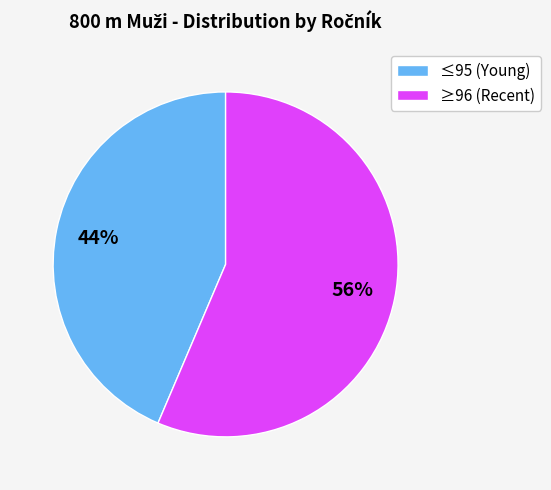

To the nearest percent, what portion does ≥96 (Recent) represent?

56%